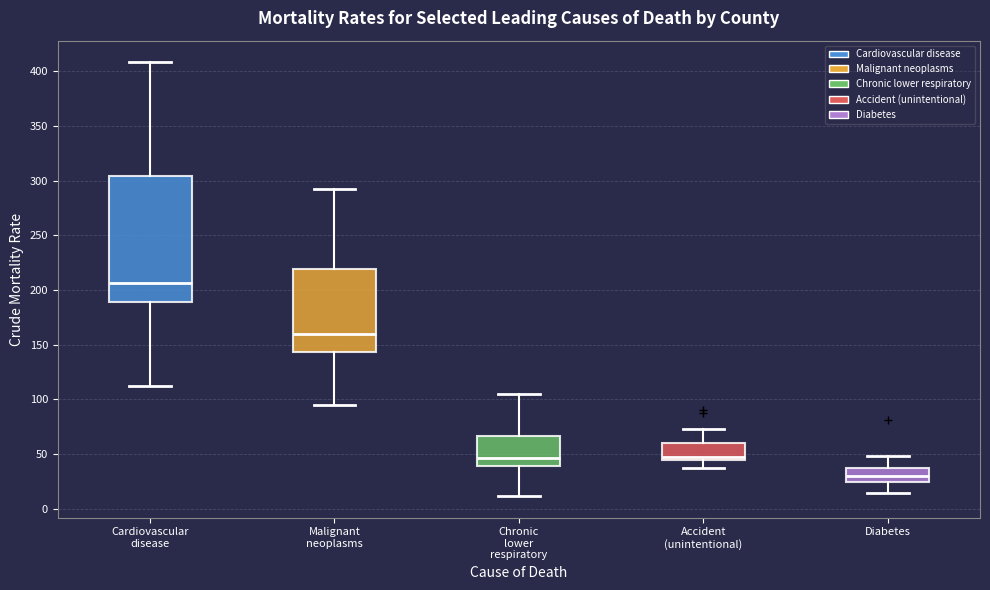

Which box has the lowest median line?

Diabetes